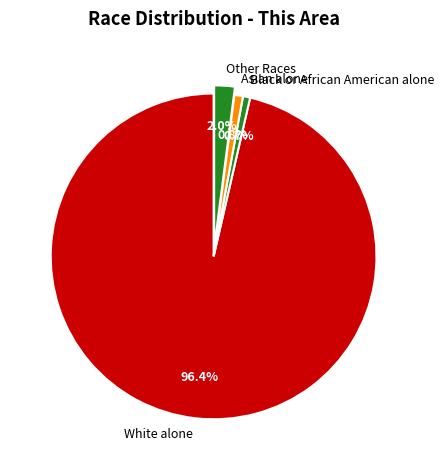

How many slices are in this pie chart?

4